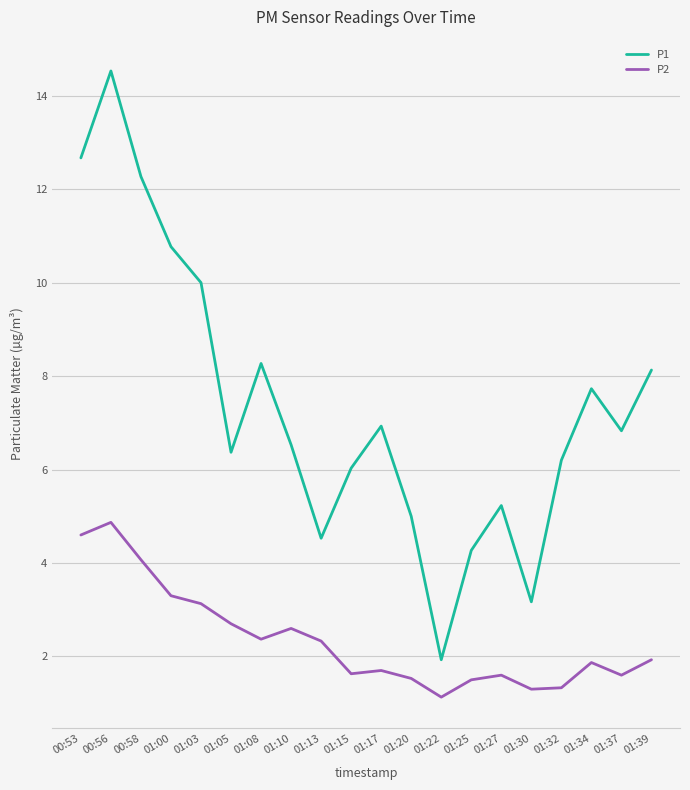

Rank the series by their maximum value, from lowest to highest.

P2, P1